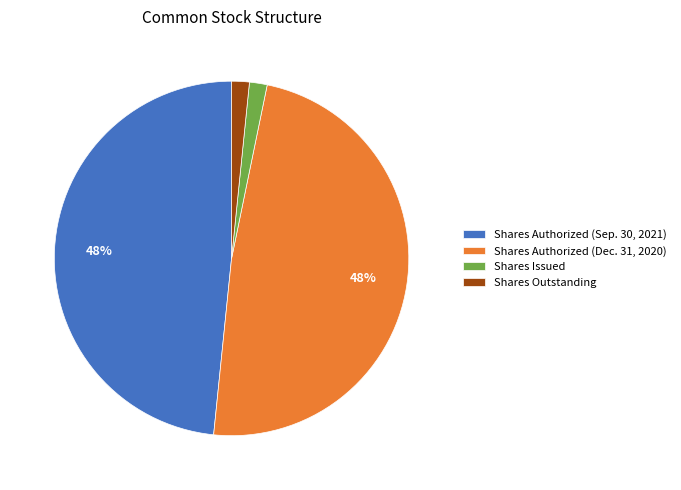

How many slices are in this pie chart?

4